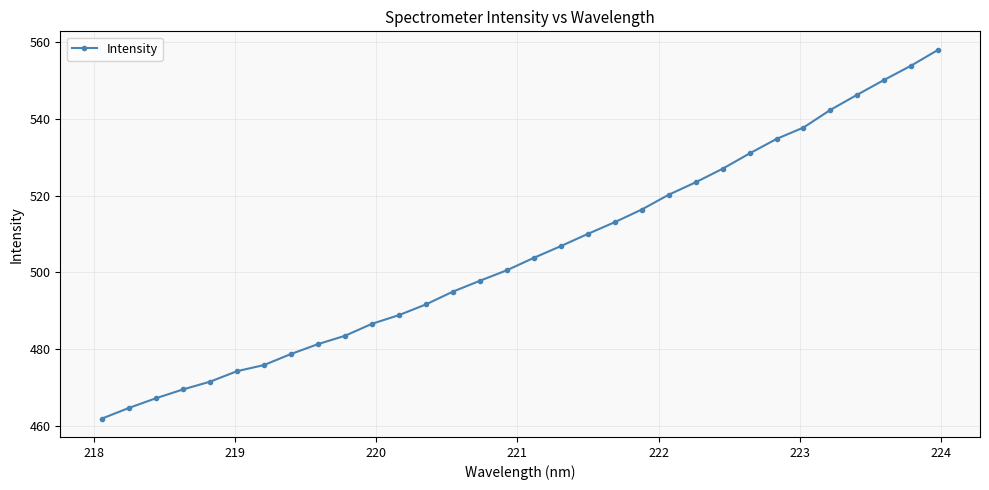

What is the difference between the second highest and minimum values?

92.1